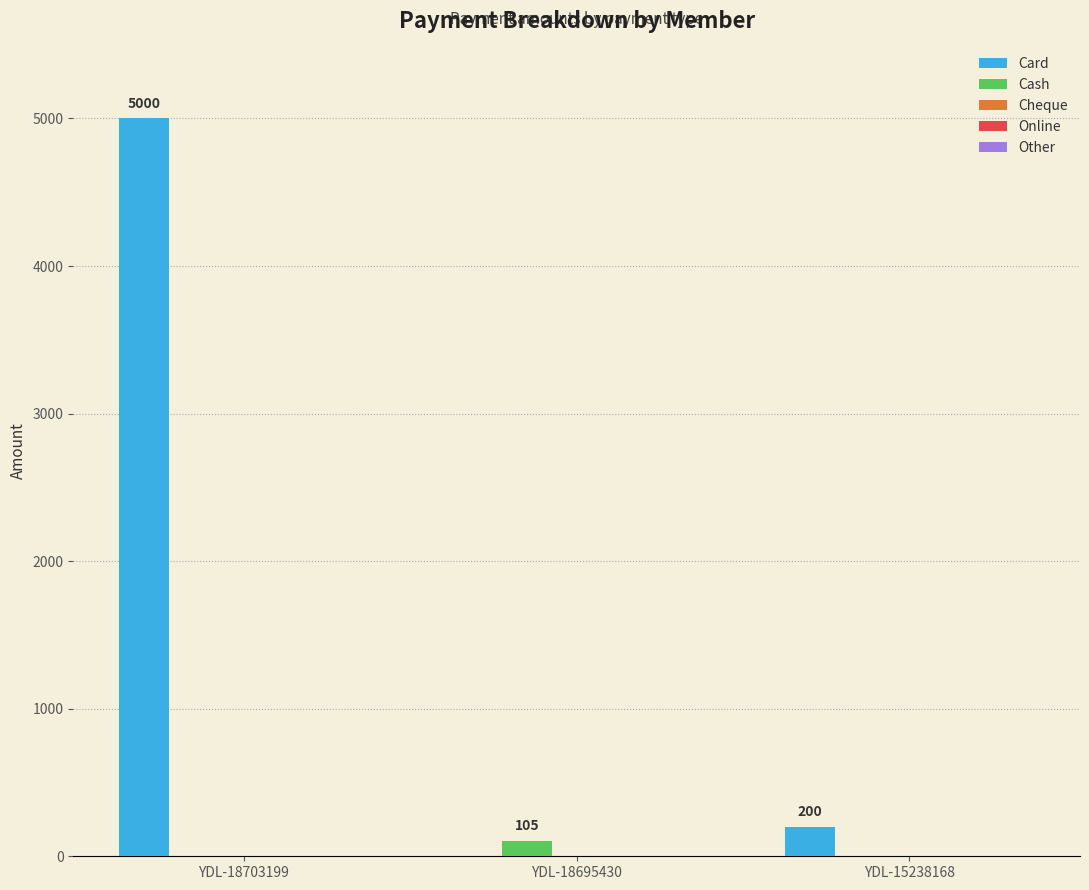

At which category is the sum across all series the highest?

YDL-18703199